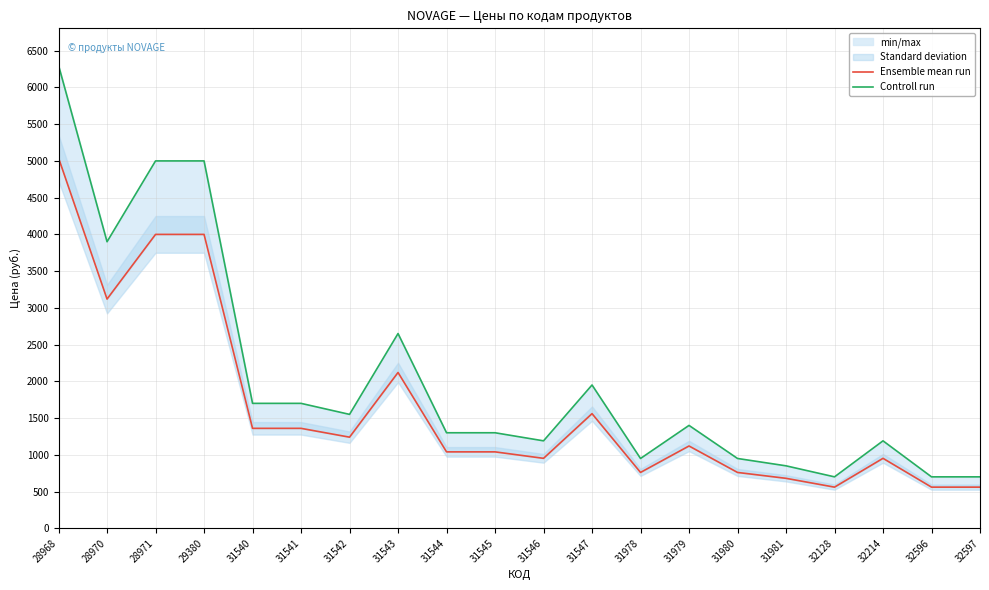

Rank the series by their average value, from lowest to highest.

Ensemble mean run, Controll run